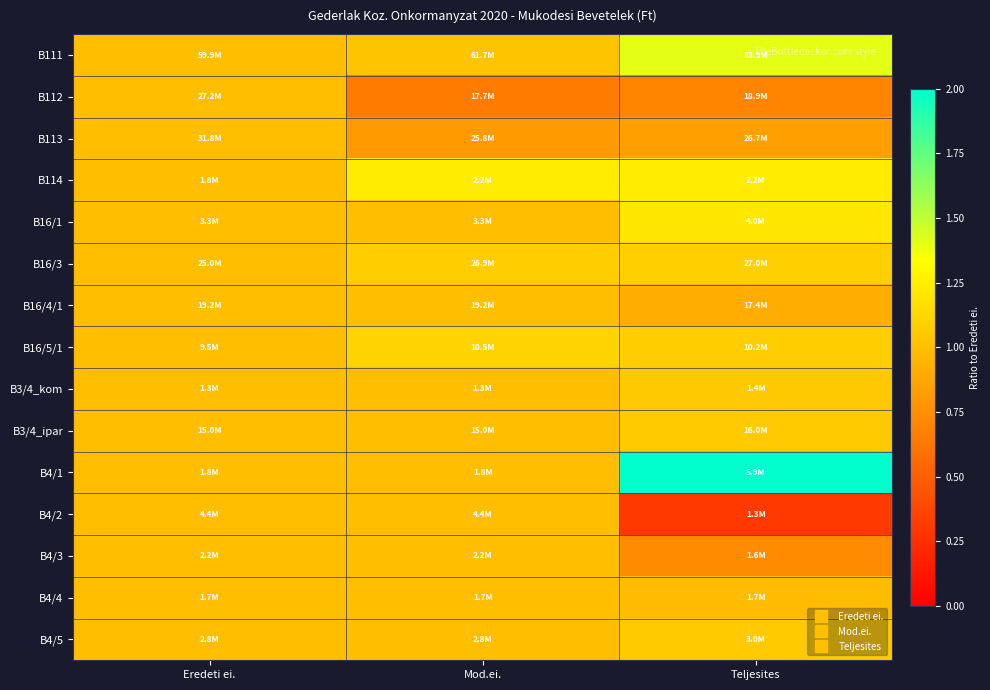

Between Mod.ei. and Teljesites, which is larger?

Teljesites